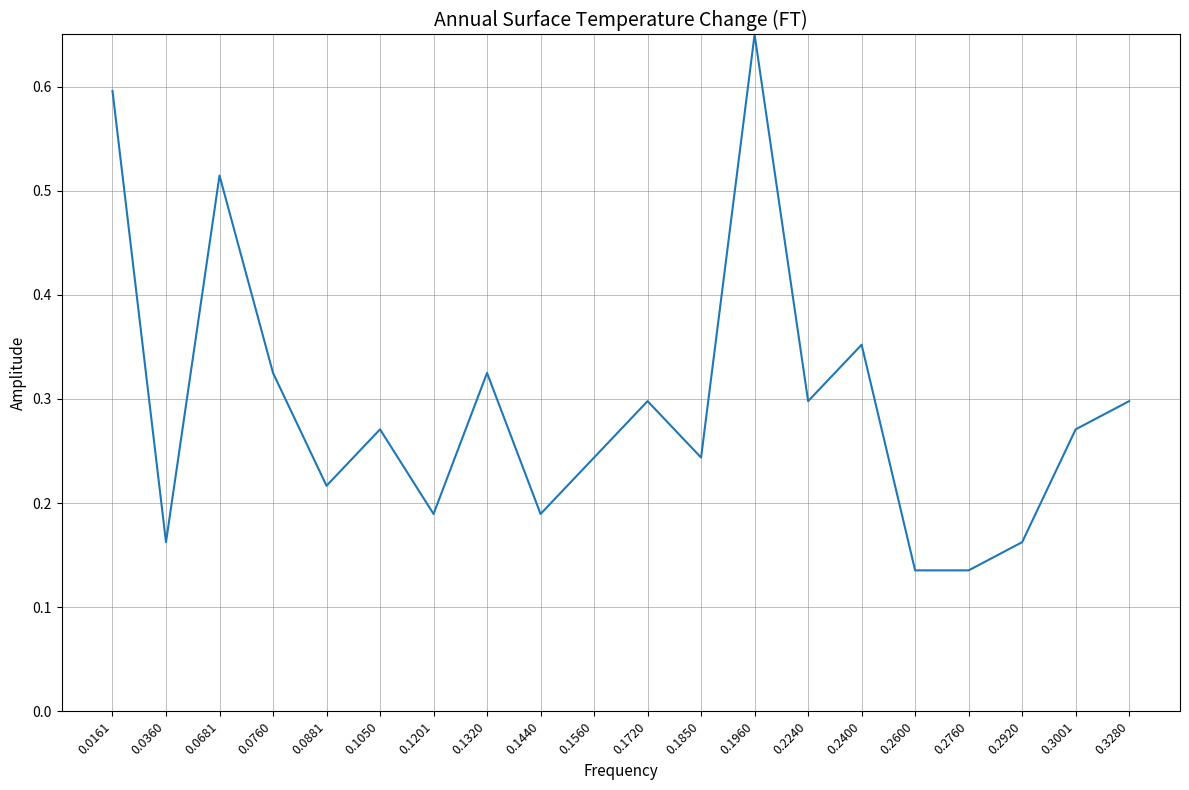

The value at 0.0760 is 0.3. True or false?

True